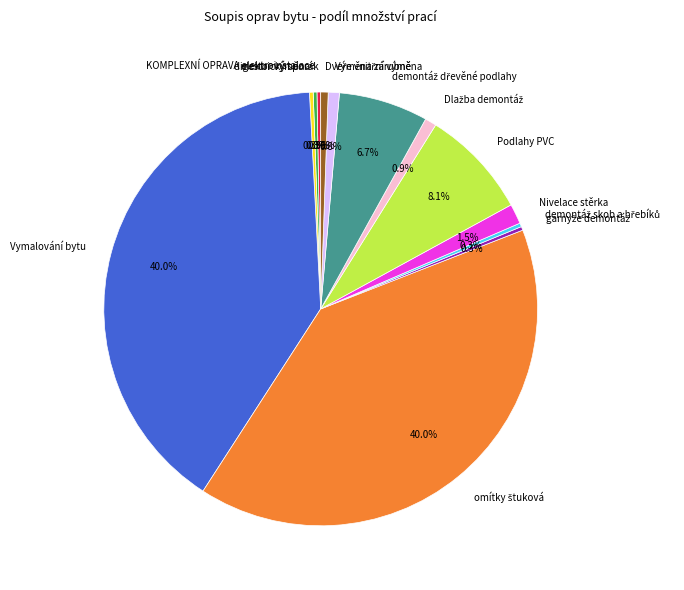

Is there any slice that represents more than half of the pie?

No